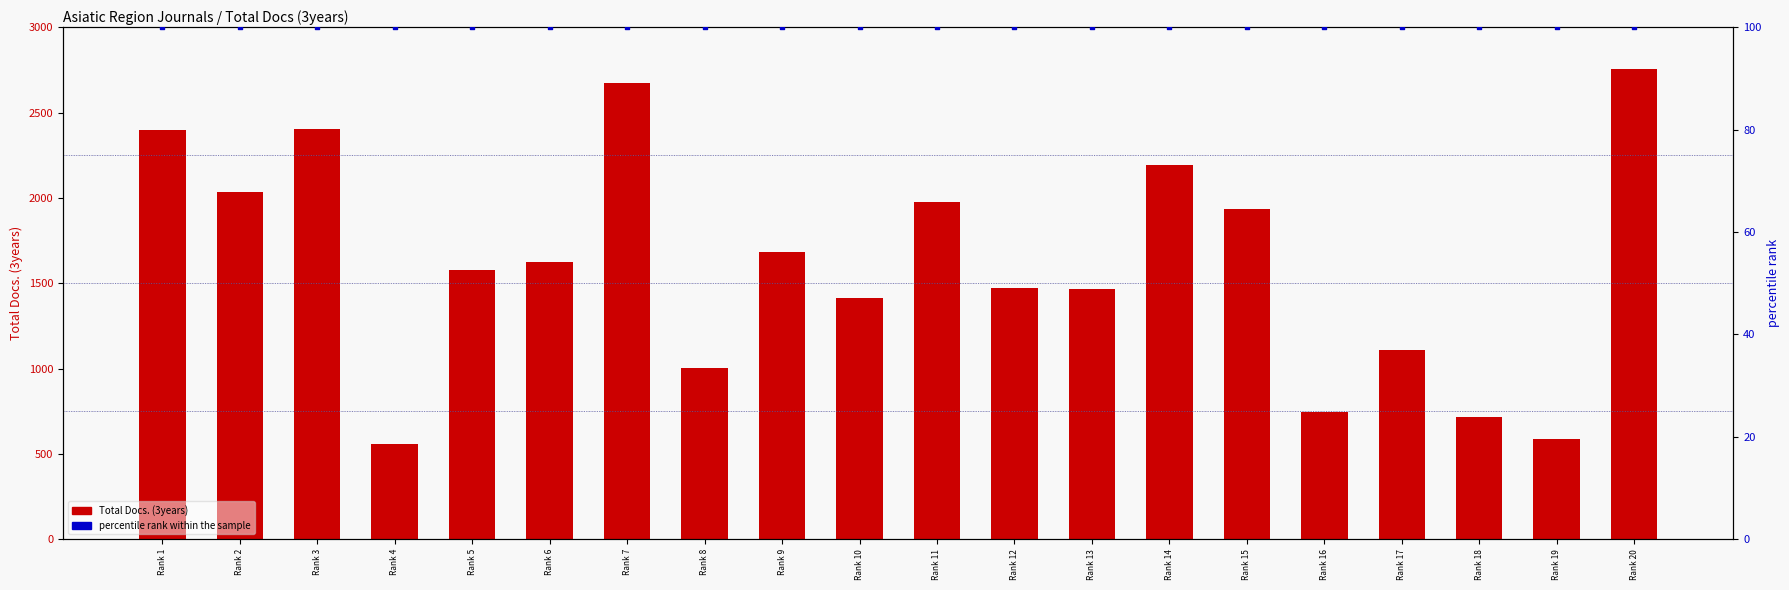

Which series reaches the maximum Y coordinate?

Total Docs. (3years)